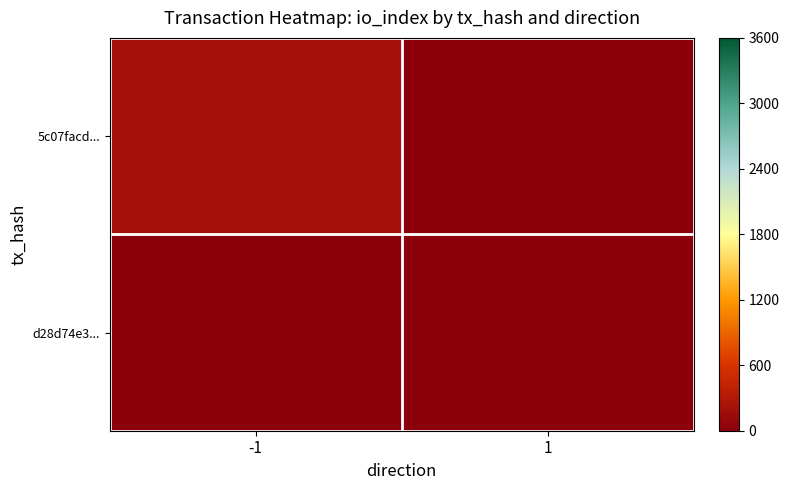

At which category does the chart reach its peak across all series?

-1